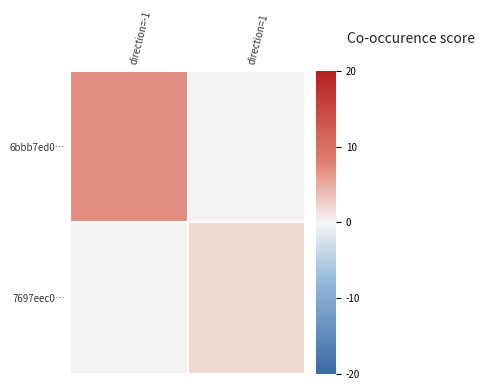

How many categories are shown in the chart?

2